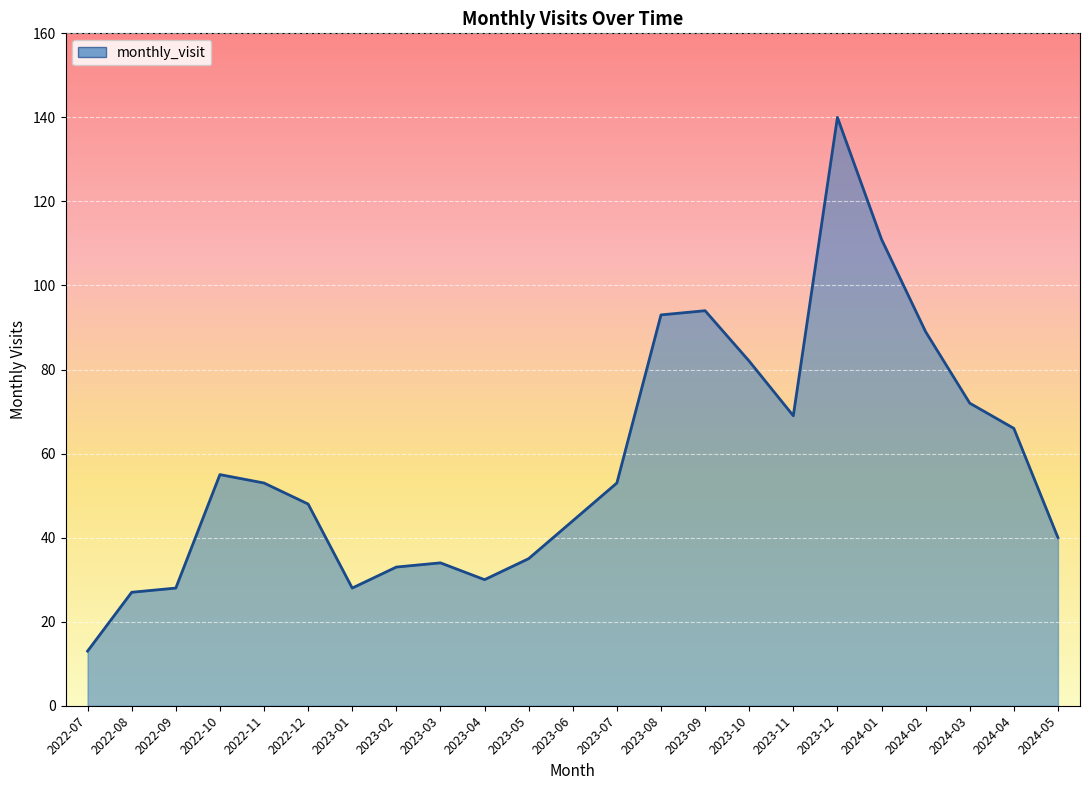

The chart shows a value of 10 at 2024-05. True or false?

False